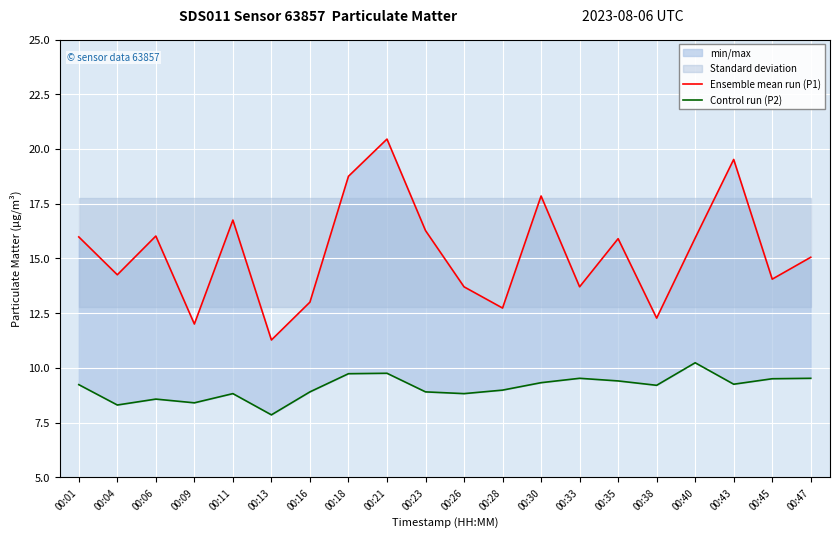

List the labels in order of Ensemble mean run (P1) value, largest first.

00:21, 00:43, 00:18, 00:30, 00:11, 00:23, 00:06, 00:01, 00:40, 00:35, 00:47, 00:04, 00:45, 00:26, 00:33, 00:16, 00:28, 00:38, 00:09, 00:13